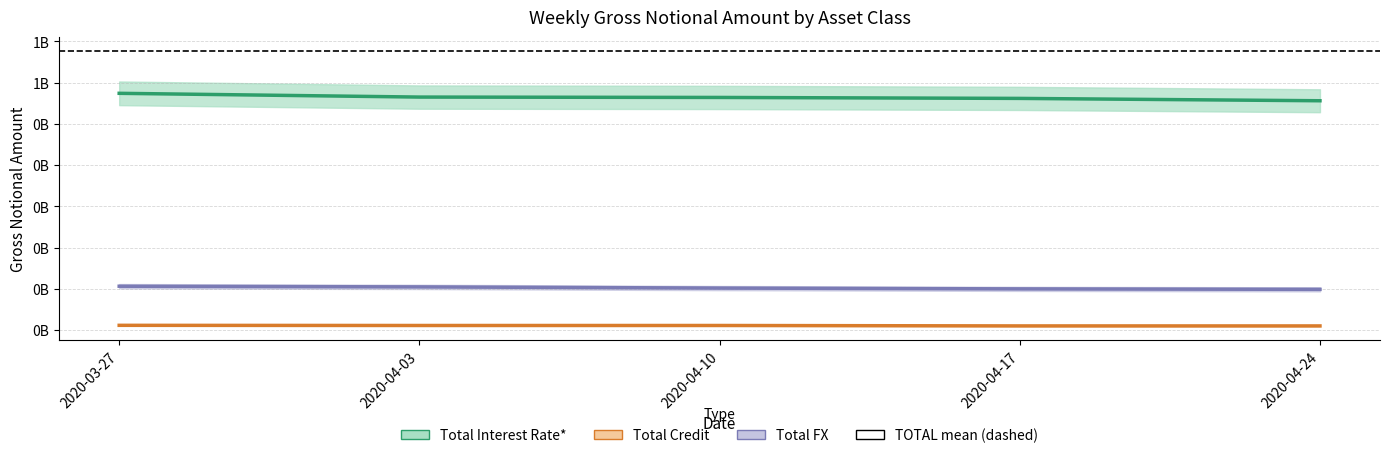

What is the label of the 2nd point from the left?

2020-04-03